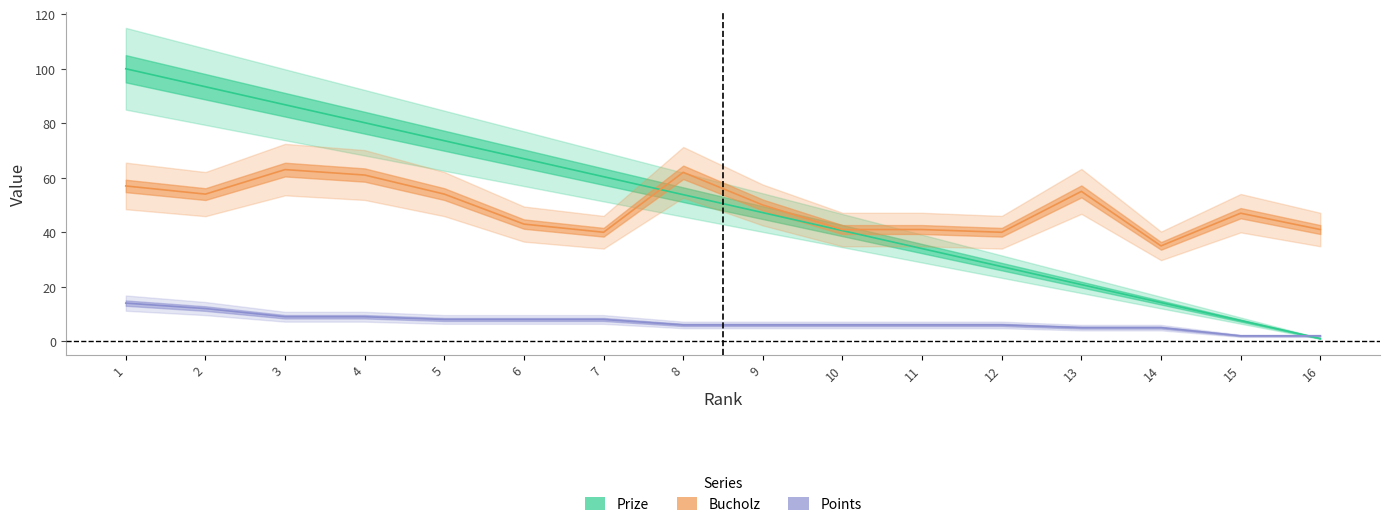

What is the total value across all series at 12?

73.4